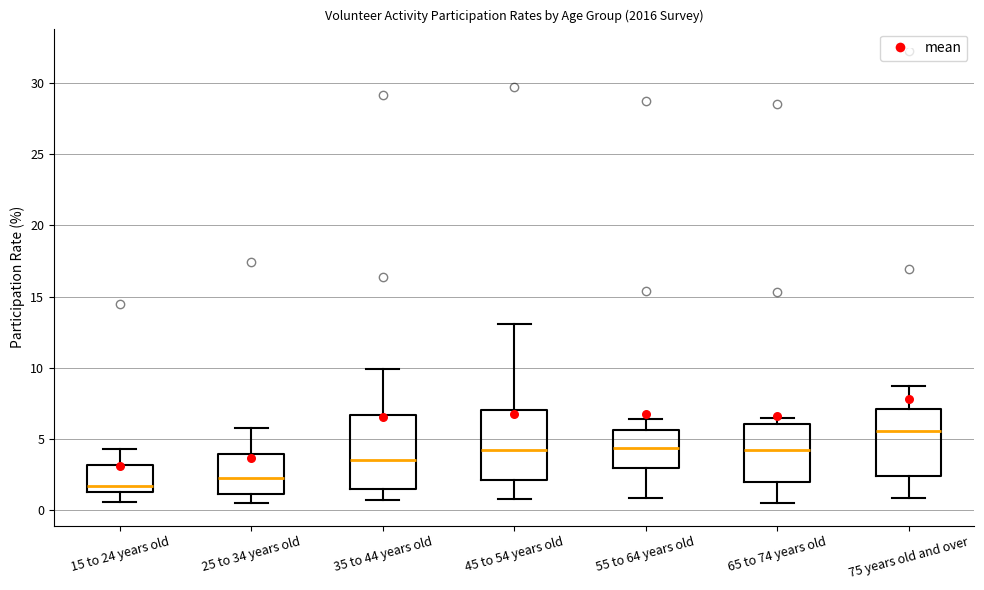

Which box's median line is the lowest?

15 to 24 years old